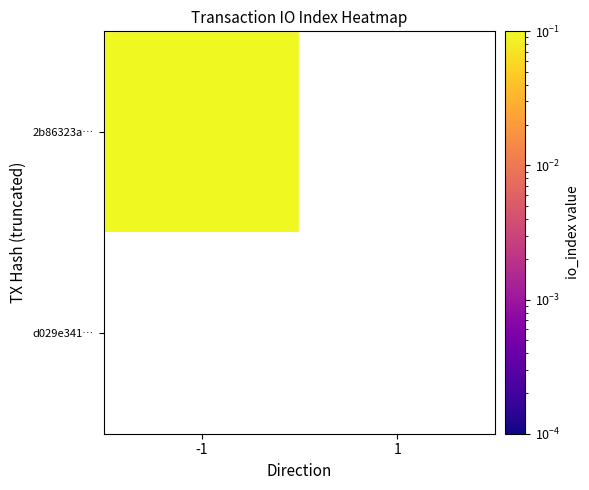

Is it true that d029e34109bef540825ac2a96fe4d7f9cdecf7f equals 0 at -1?

True